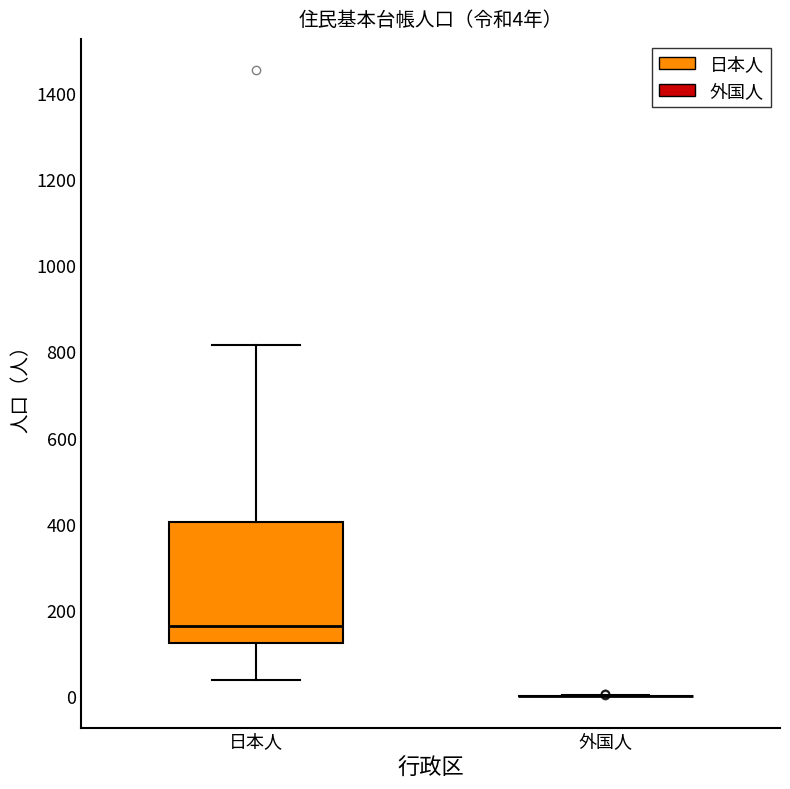

Which box is the tallest, from its lower edge to its upper edge?

日本人